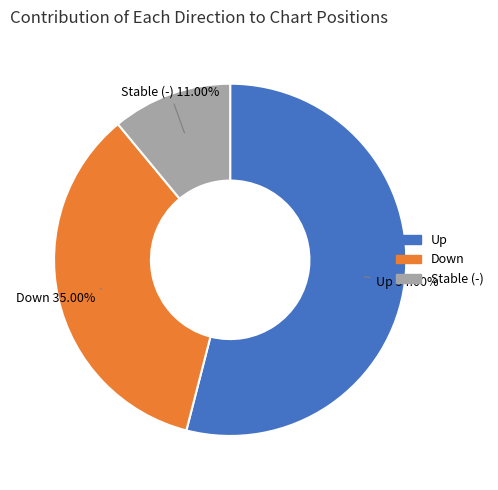

Is there any slice that represents more than half of the pie?

Yes